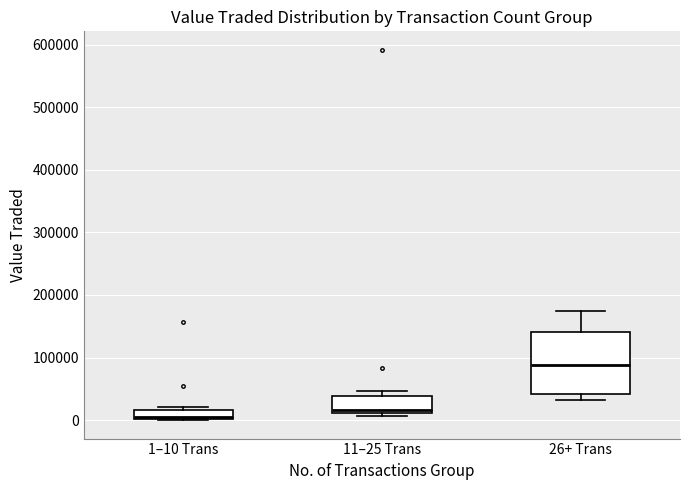

Which box's median line is the lowest?

1–10 Trans